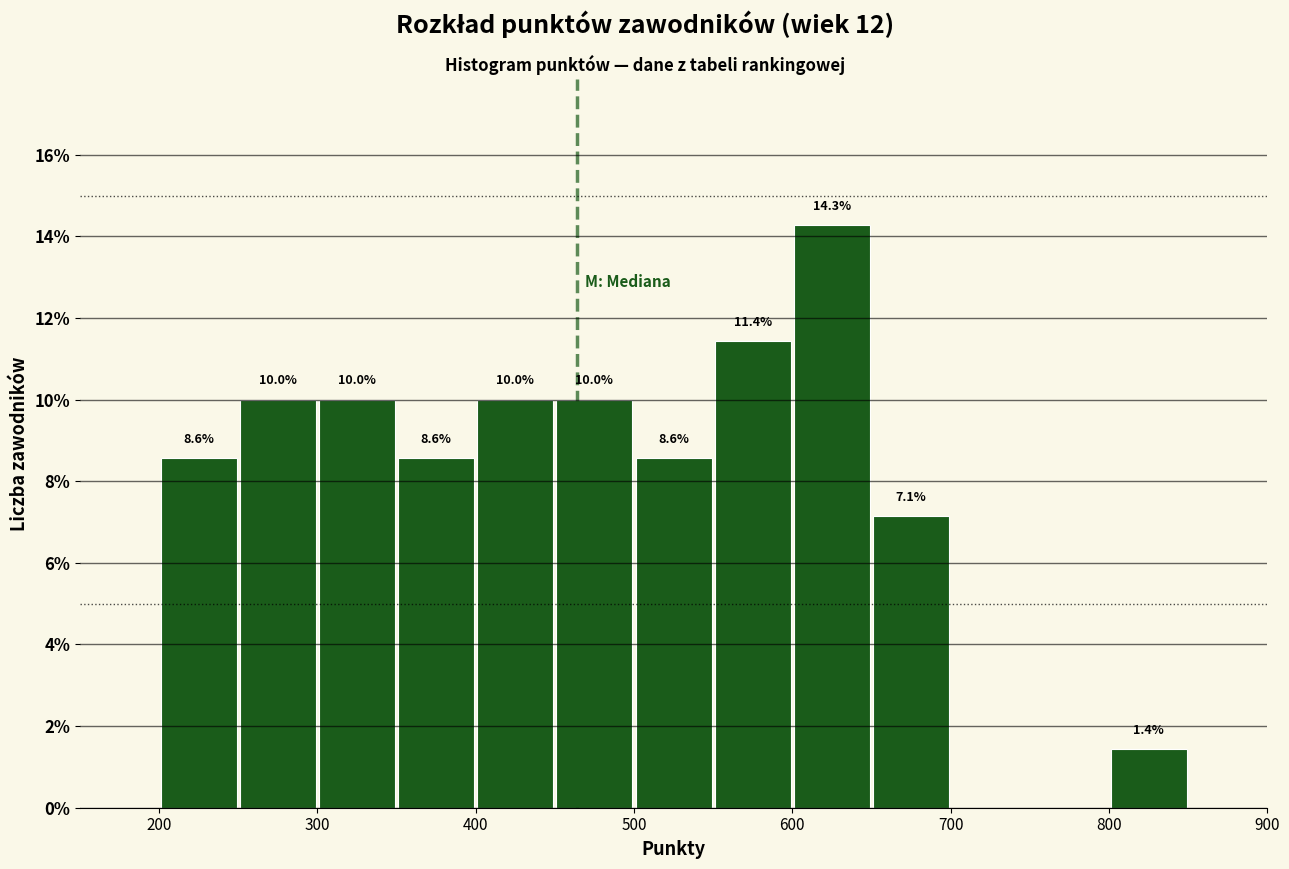

Which range on the x-axis has the tallest bar?

600 to 650